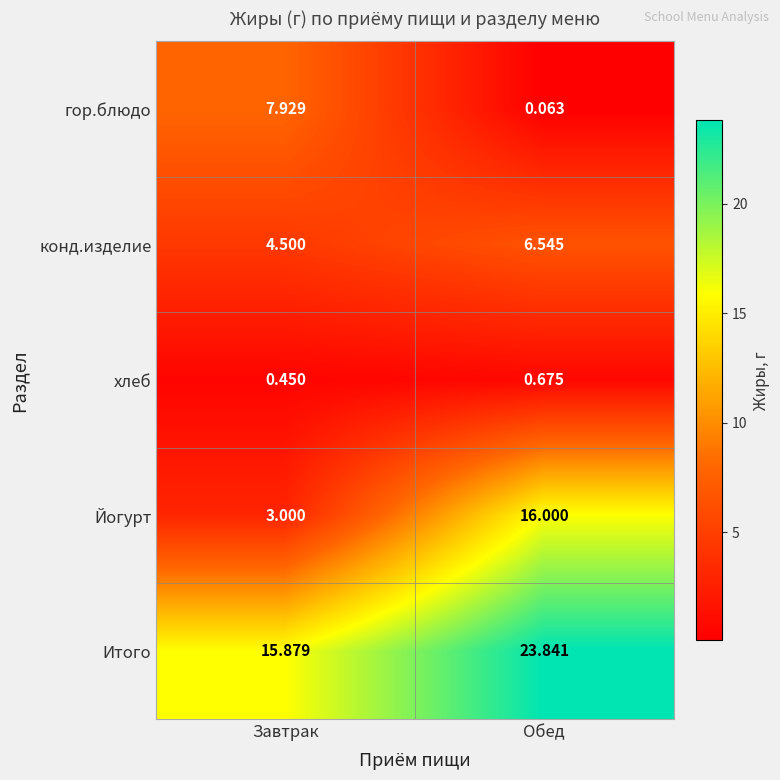

At which label does конд.изделие first exceed 6?

Обед